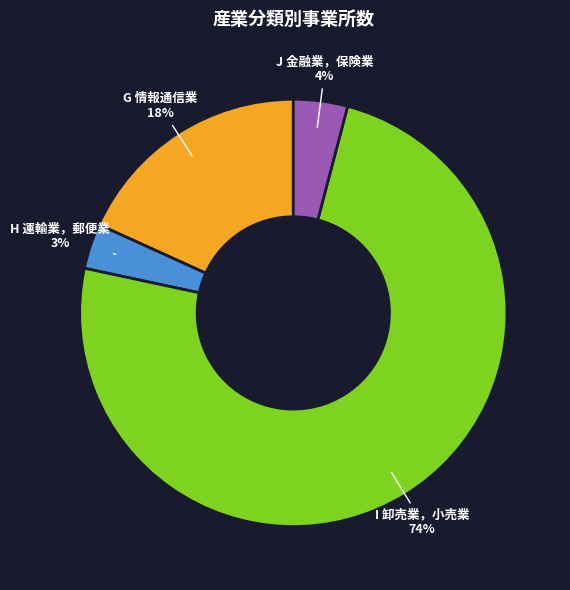

To the nearest percent, what portion does G 情報通信業 represent?

18%